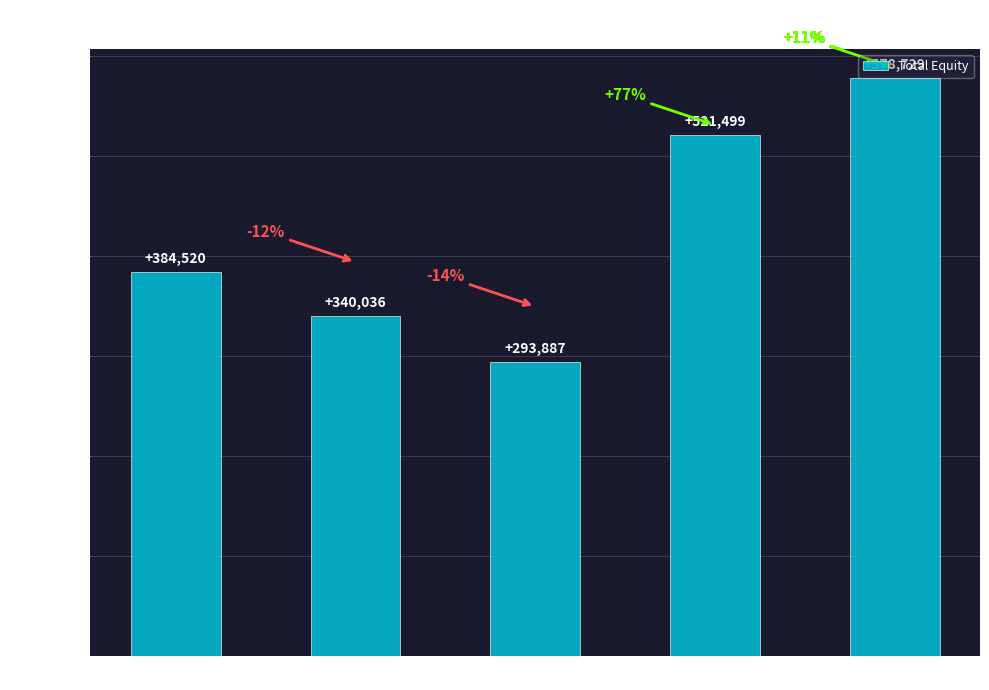

True or false: the data shows 95928 at Mar. 31, 2021.

False